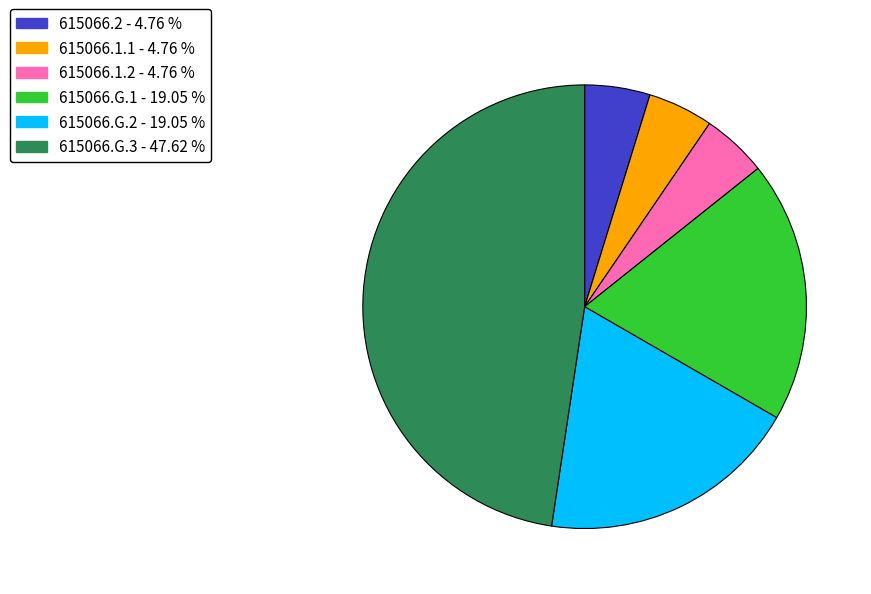

What is the ratio of the value at 615066.G.1 to the value at 615066.1.2?

4.0